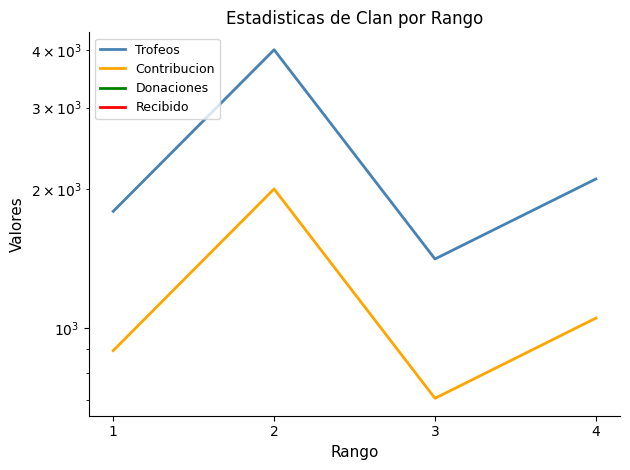

Which series has the widest spread of values?

Trofeos